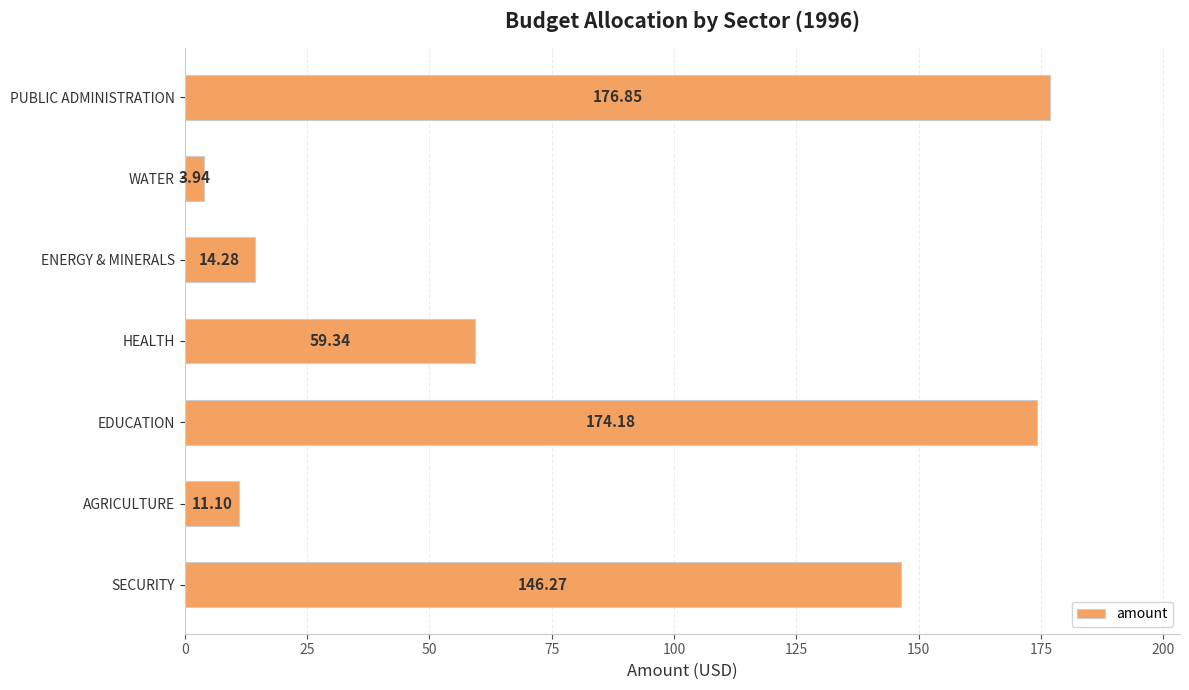

What is the ratio of the value at WATER to the value at AGRICULTURE?

0.4